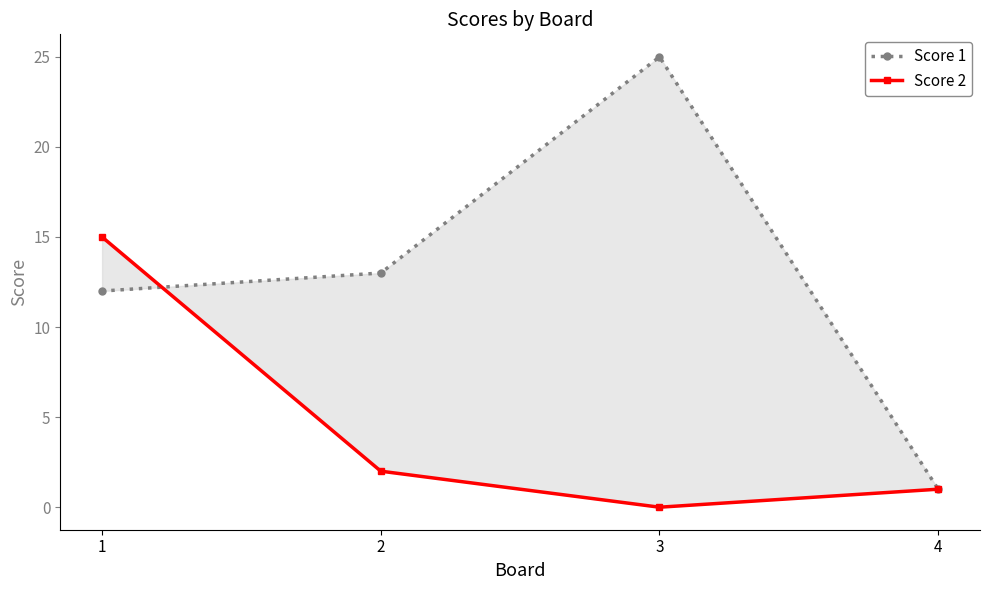

Which series ends up on top after the final intersection of Score 2 and Score 1?

Score 1